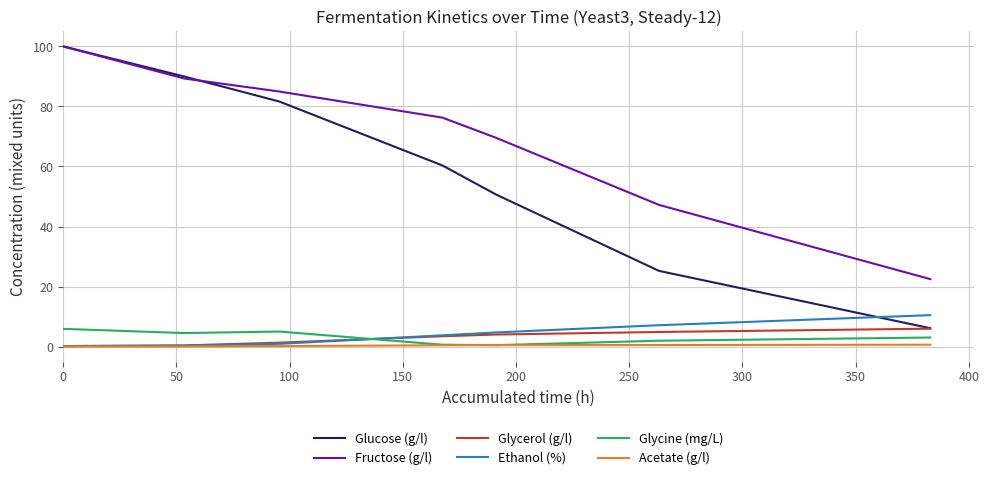

What is the sum of all Ethanol (%) values?

27.4